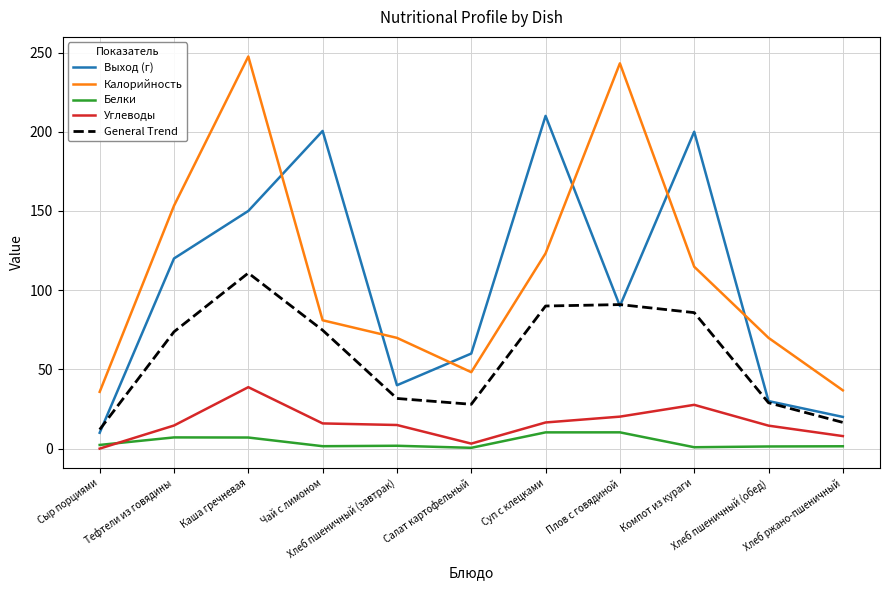

Where does the General Trend series first go above 73?

Тефтели из говядины